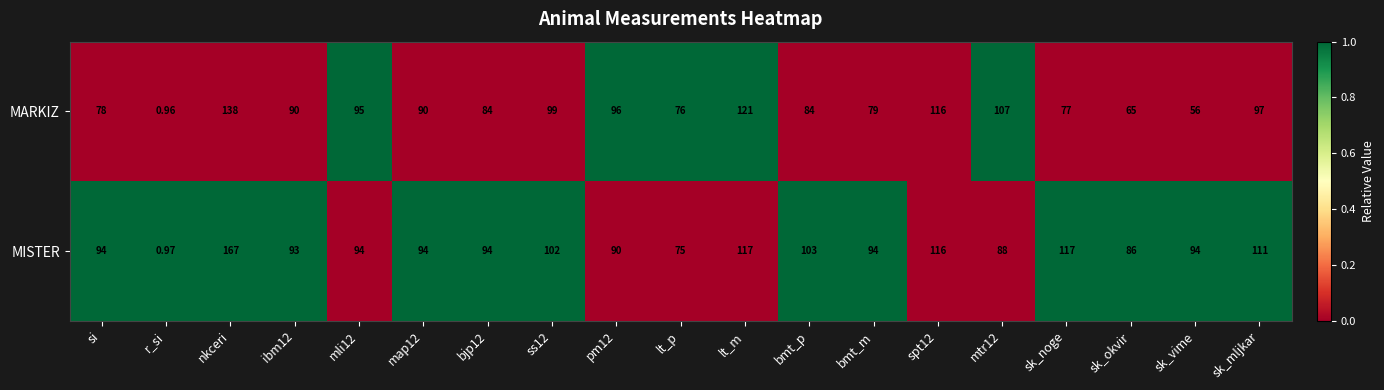

How many categories are shown in the chart?

19